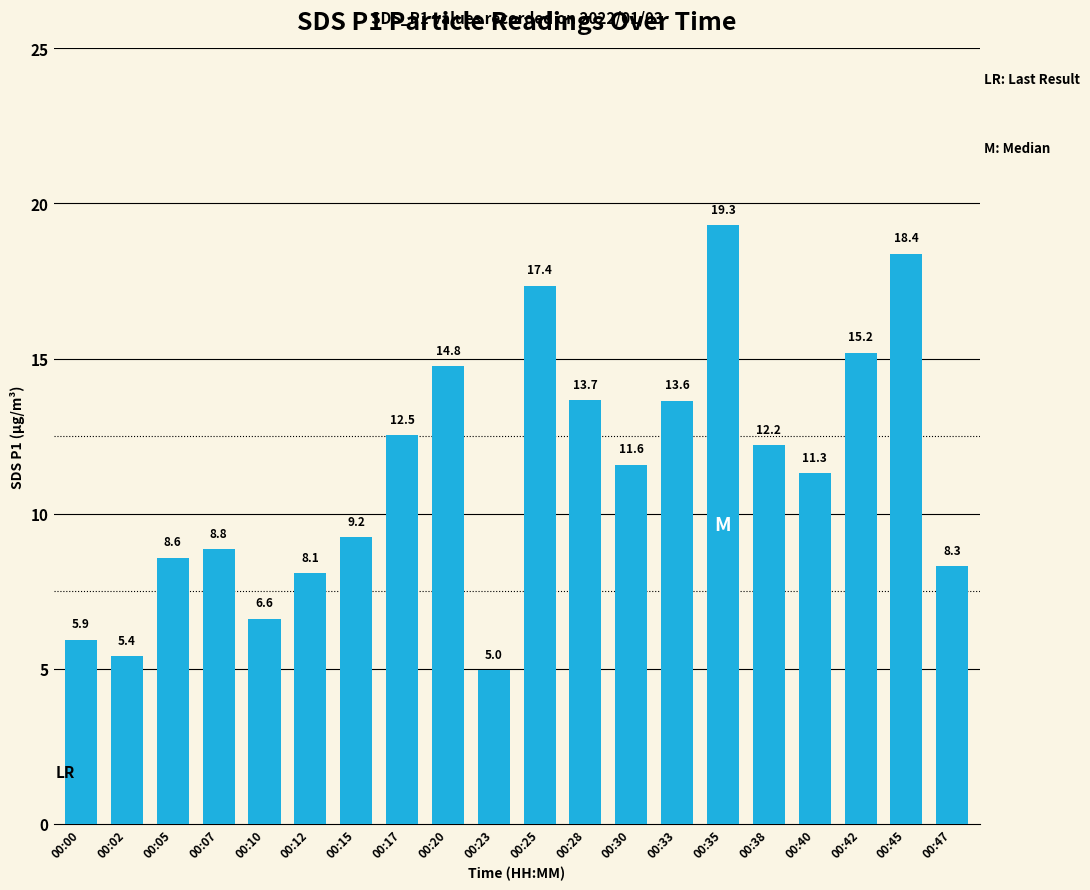

Does the chart contain any negative values?

No